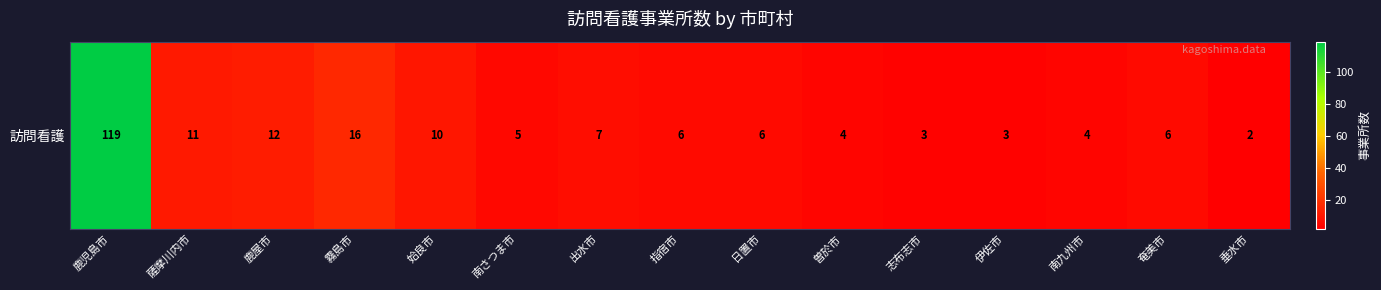

What is the ratio of the value at 曽於市 to the value at 志布志市?

1.3